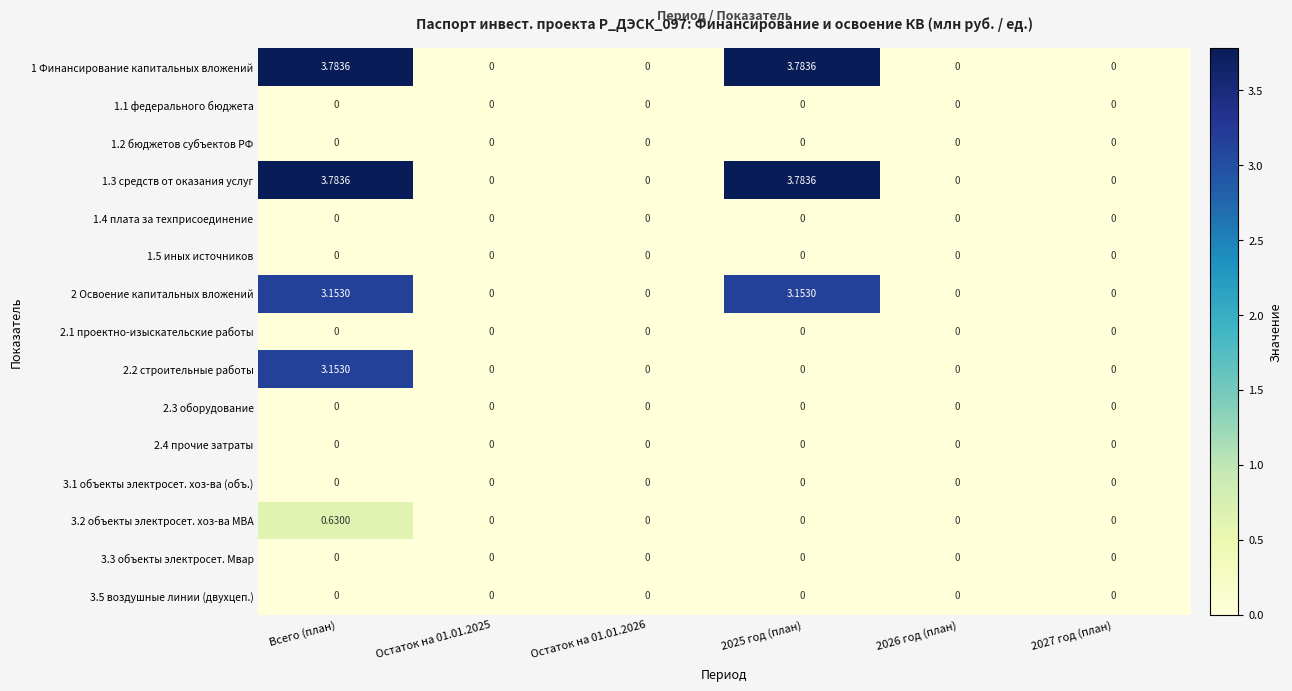

Which has a higher value, 2027 год (план) or 2026 год (план)?

2027 год (план)